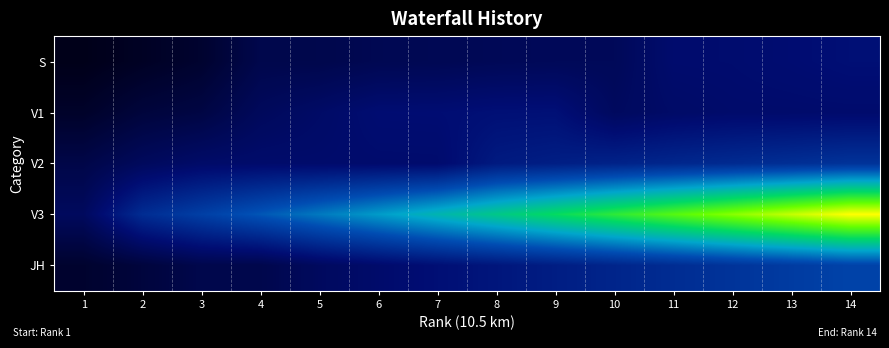

What is the greatest value displayed?

1.0